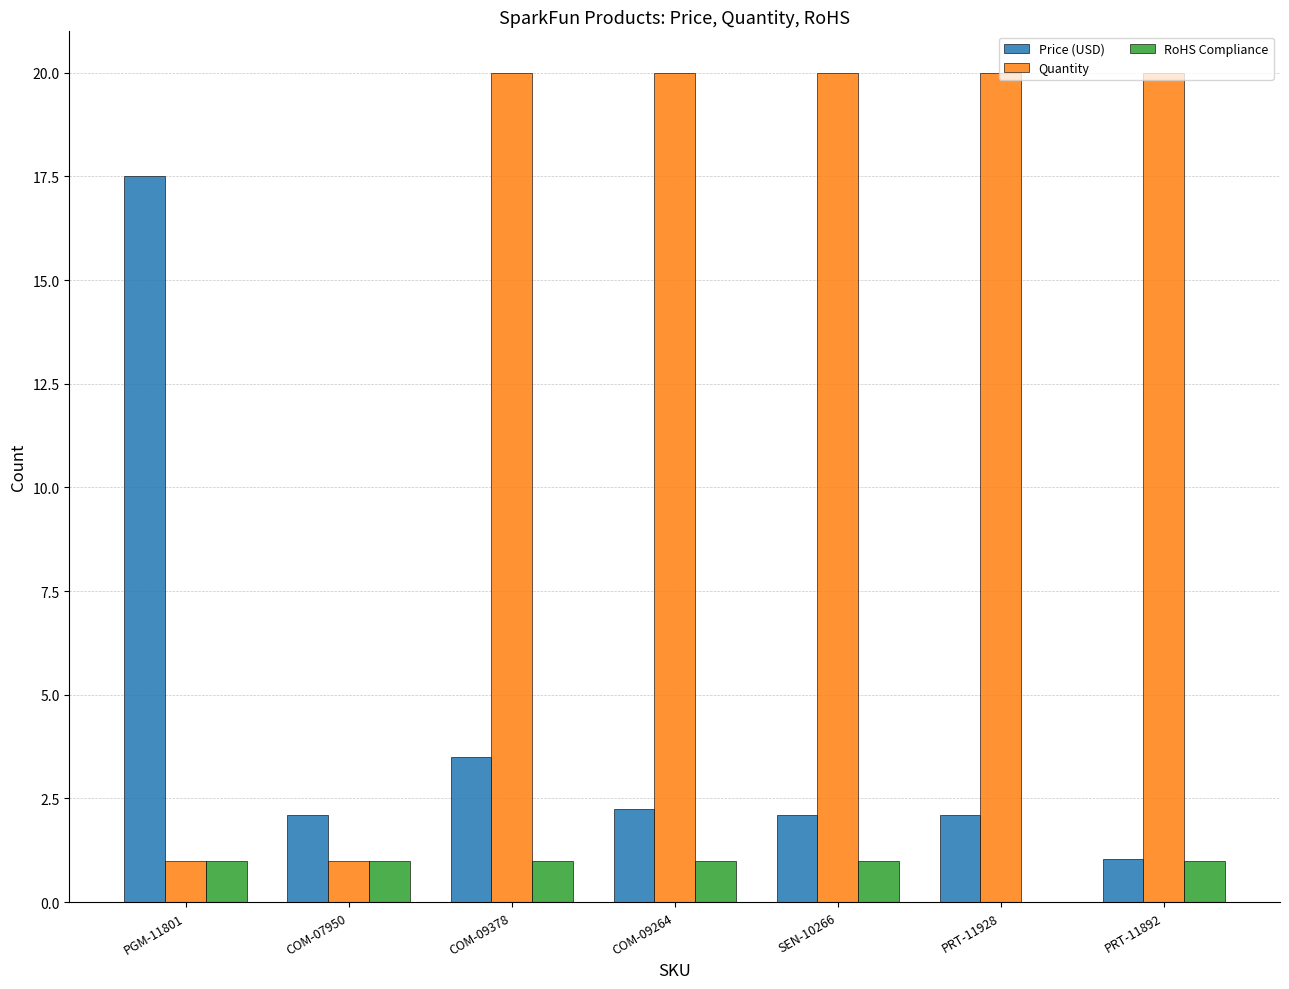

What are all the series names shown in the legend?

Price (USD), Quantity, RoHS Compliance